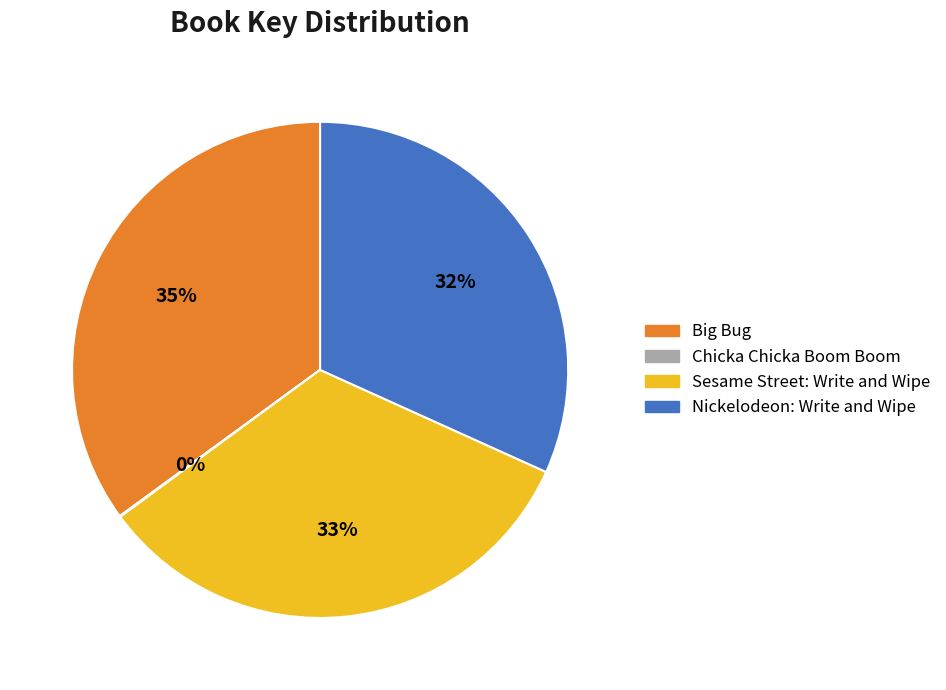

To the nearest percent, what is the difference between the largest and smallest slice percentages?

35%